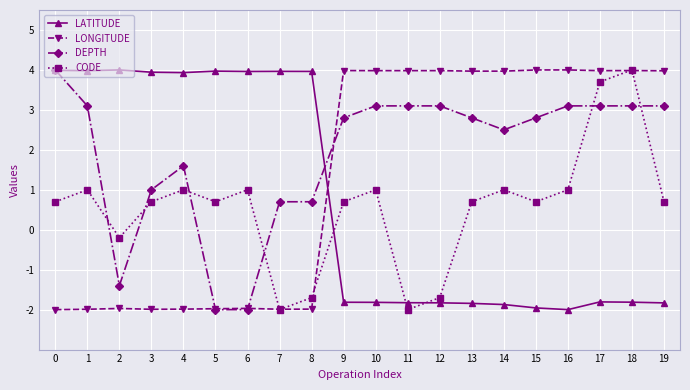

What is the spread (max minus min) of values at 3?

5.9